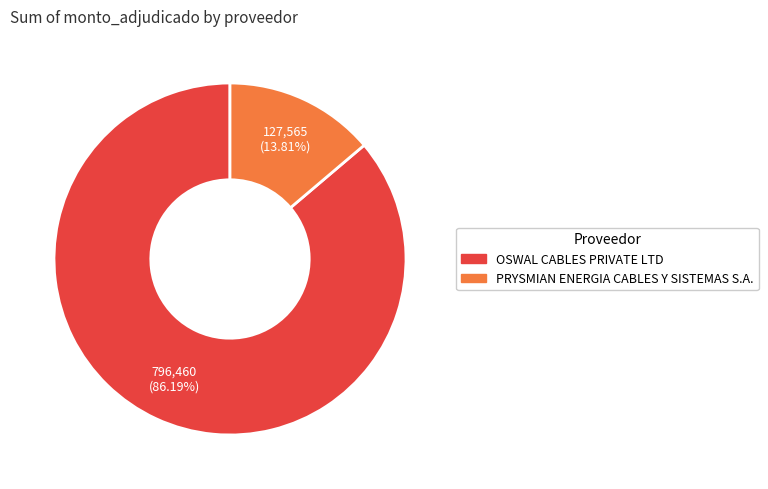

How much of the chart is everything except OSWAL CABLES PRIVATE LTD?

13.8%